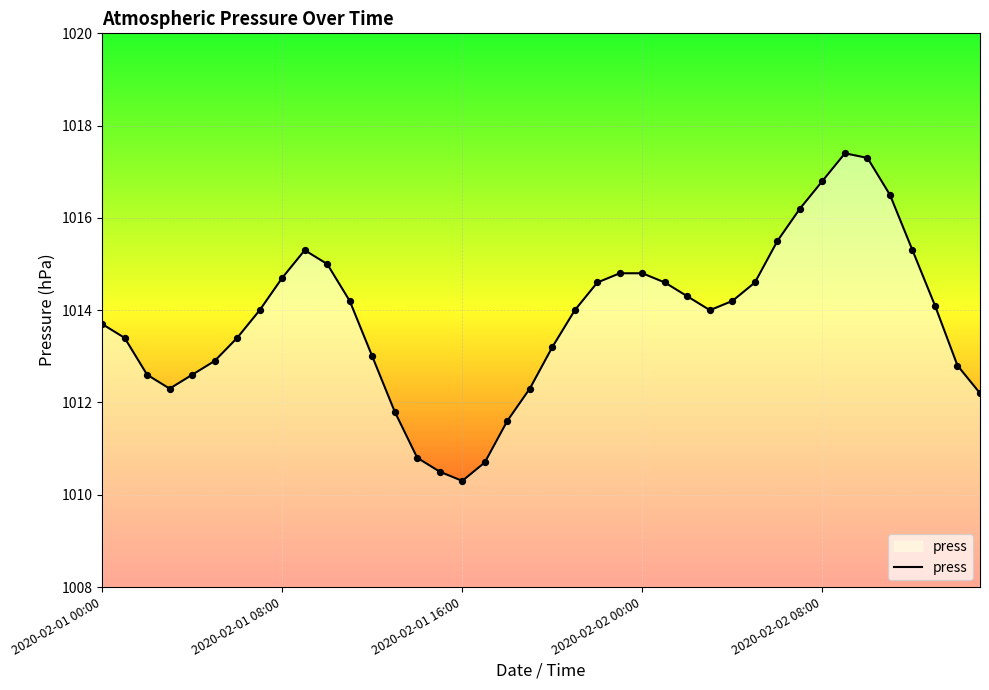

What is the difference between the maximum and minimum values?

7.1